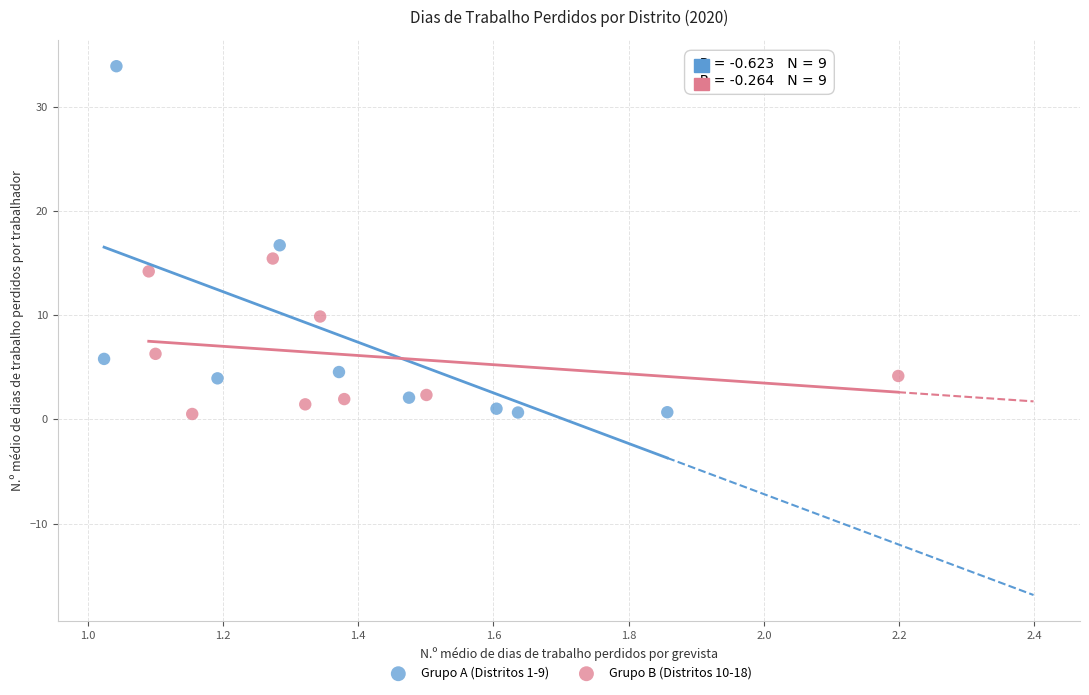

Which series has the largest Y range (max minus min)?

Grupo A (Distritos 1-9)